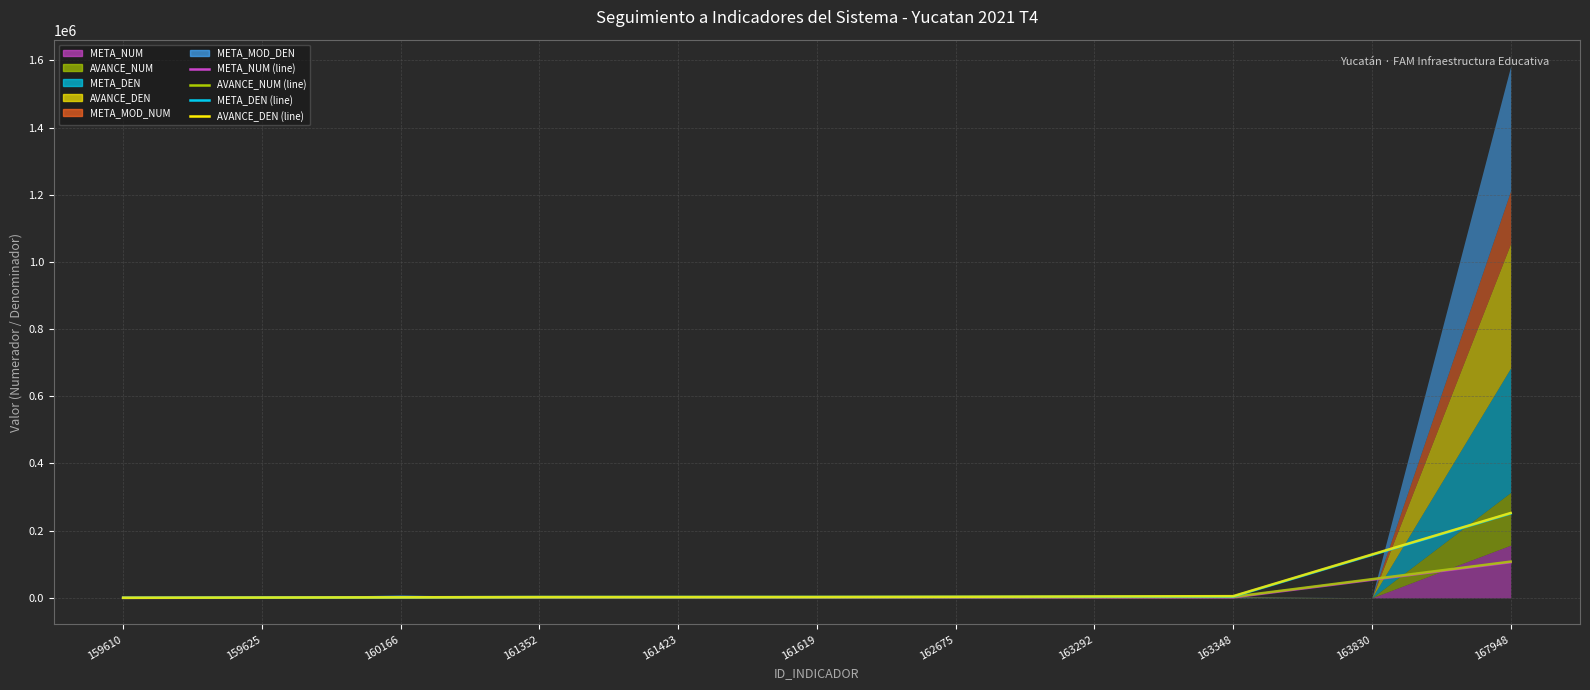

Which series changed the most between 159625 and 163292?

AVANCE_DEN (line)